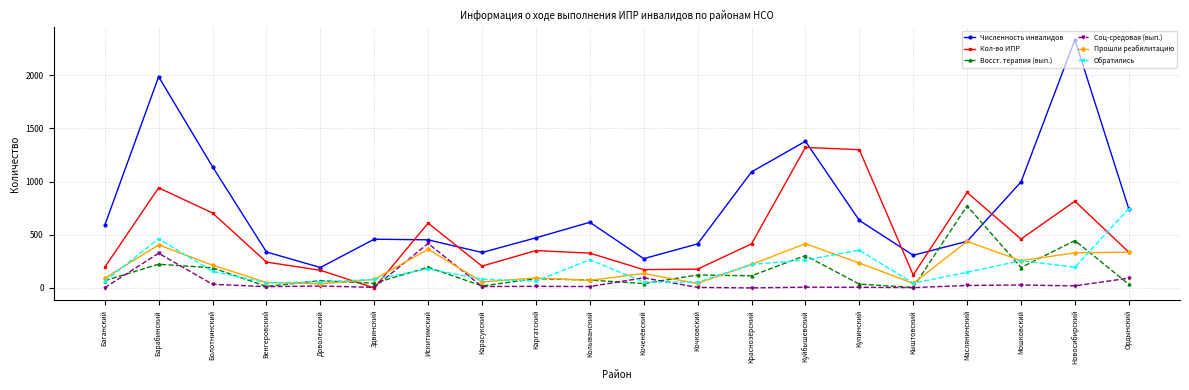

True or false: Кол-во ИПР and Численность инвалидов intersect in this chart.

True